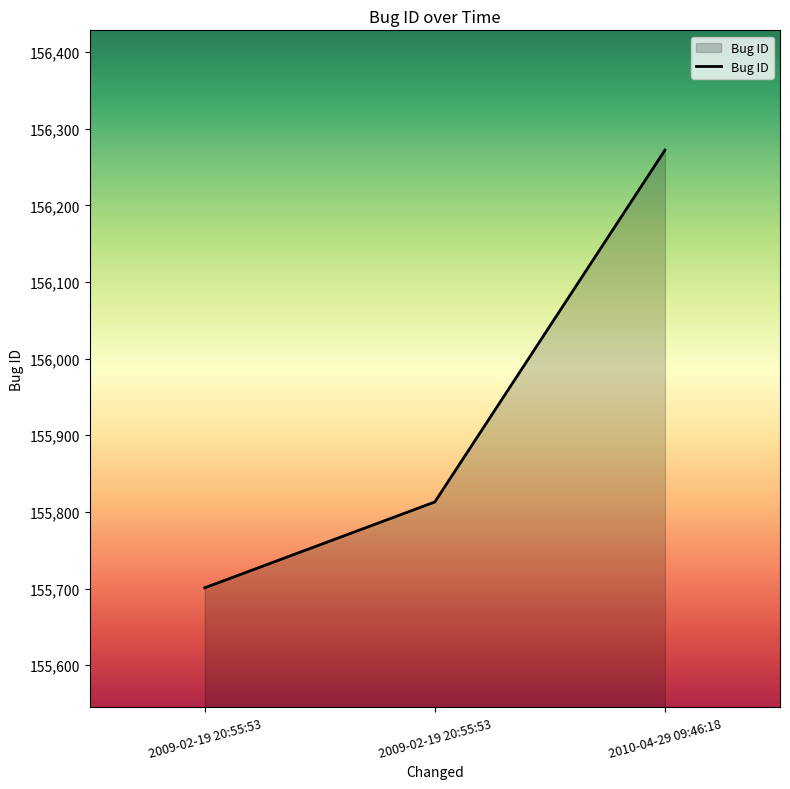

Which label corresponds to the largest value in the chart?

2010-04-29 09:46:18